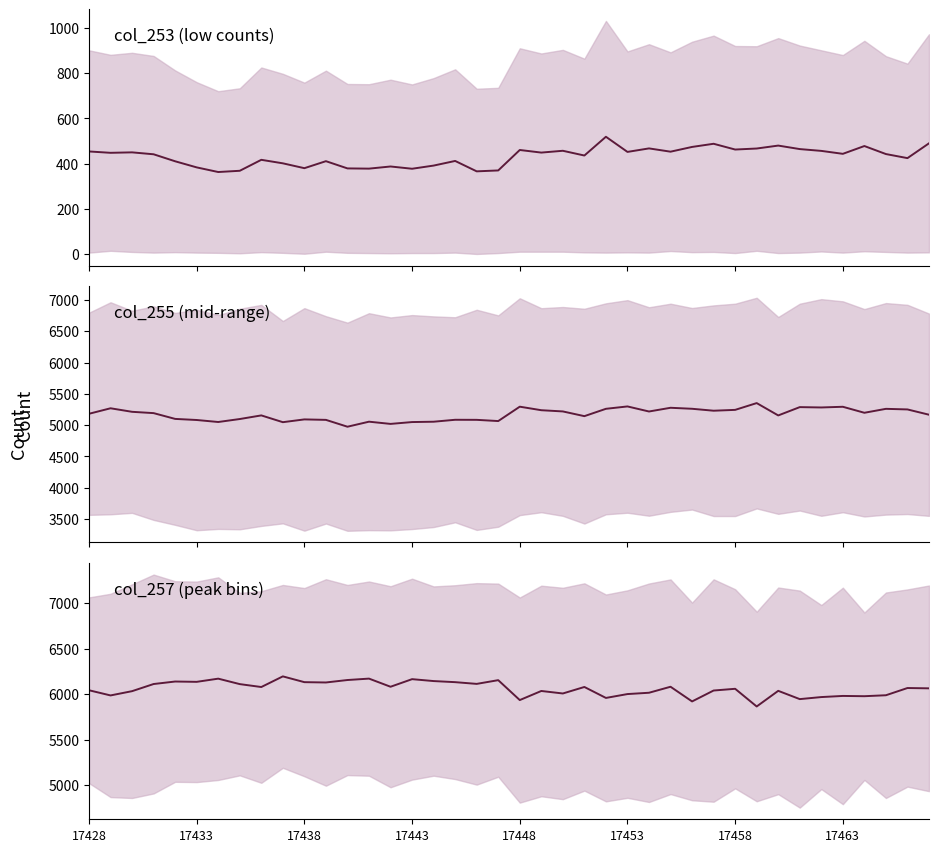

Is this an area chart (filled region under the line)?

No